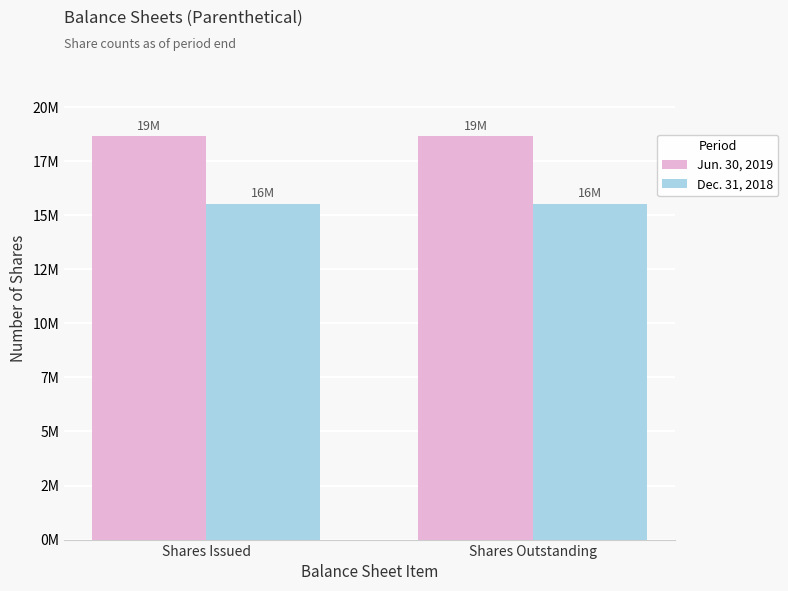

At which category is the sum across all series the highest?

Shares Issued